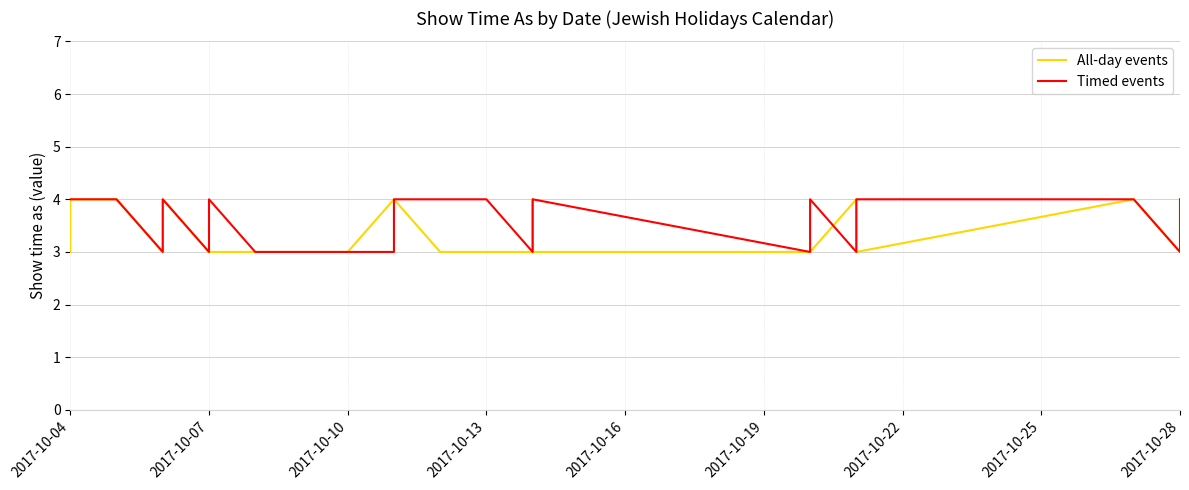

How many interior local peaks does the All-day events series have?

4